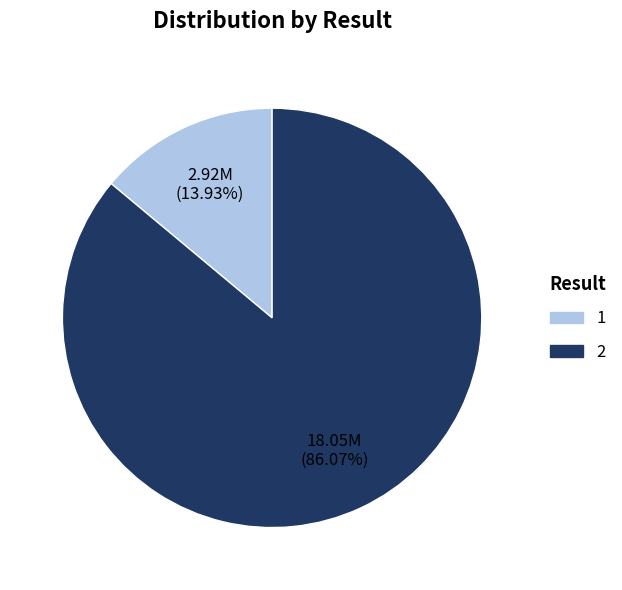

Is there a majority slice in this chart?

Yes